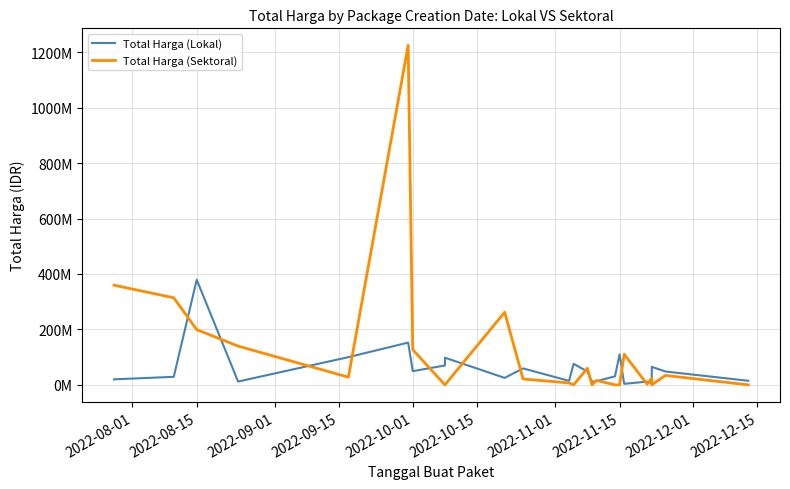

The value of Total Harga (Sektoral) at 20 is 41679559. True or false?

False